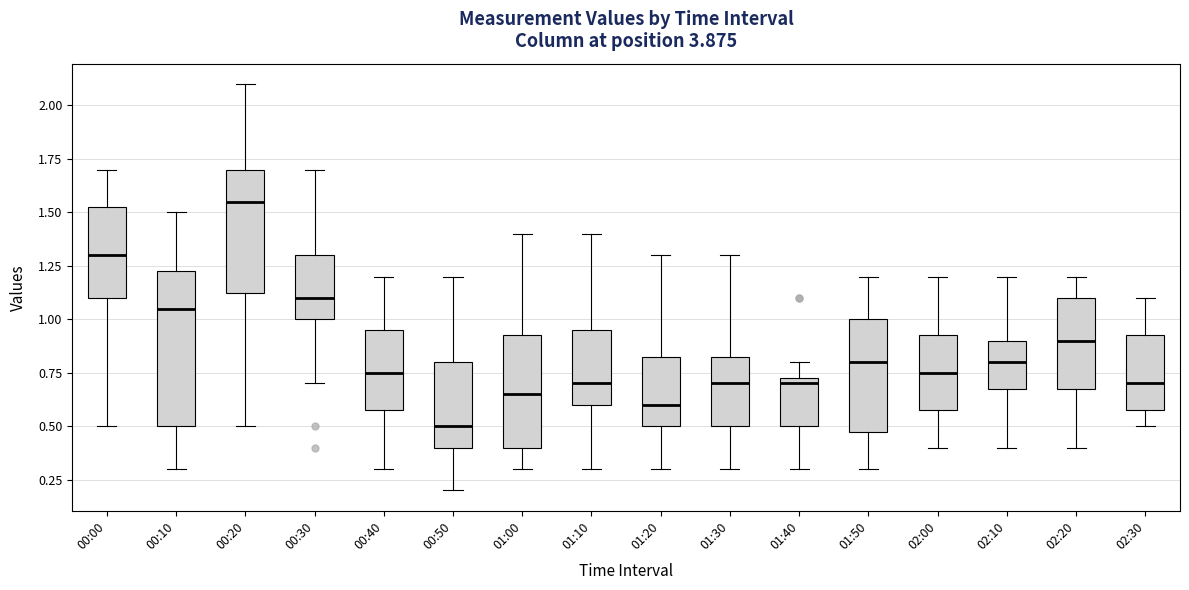

Which box's median line is the highest?

00:20